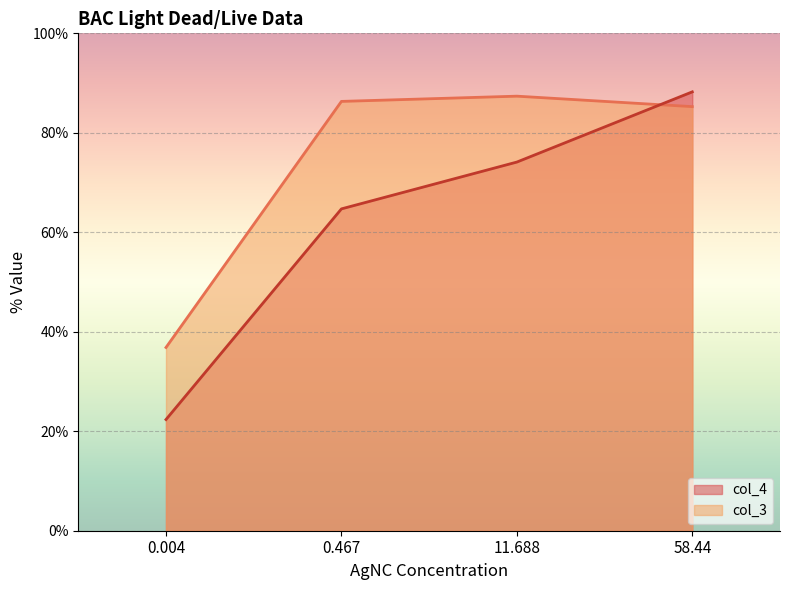

What is the sum of the col_4 values at 11.688 and 0.467?

138.8